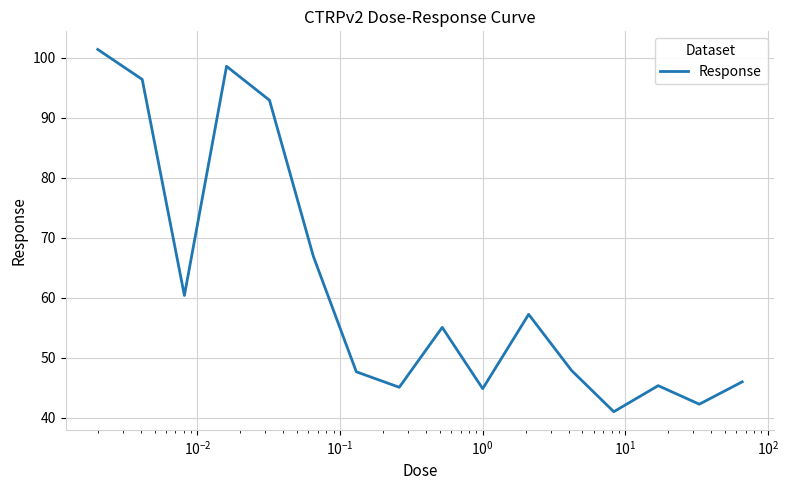

What is the difference between the maximum and minimum values?

60.4